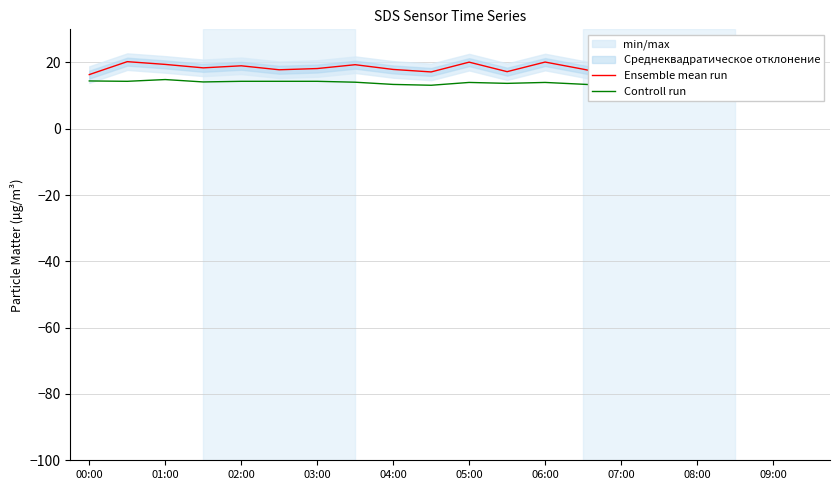

The value of Controll run at 04:00 is 13.4. True or false?

True